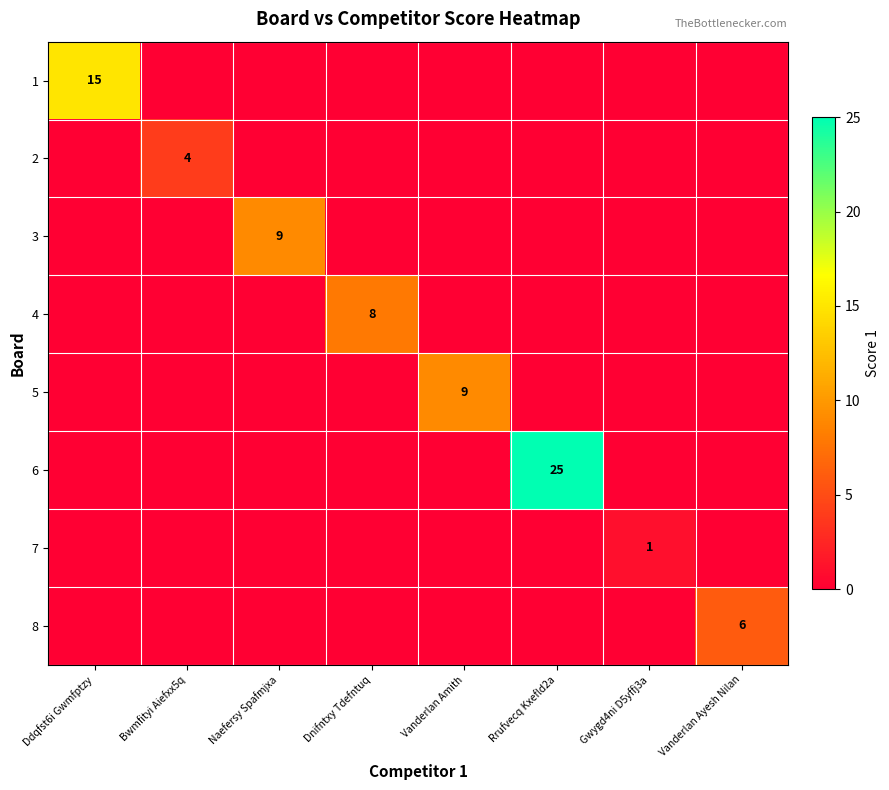

True or false: 2 has a value of 6 at Bwmfityi Aiefxx5q.

False